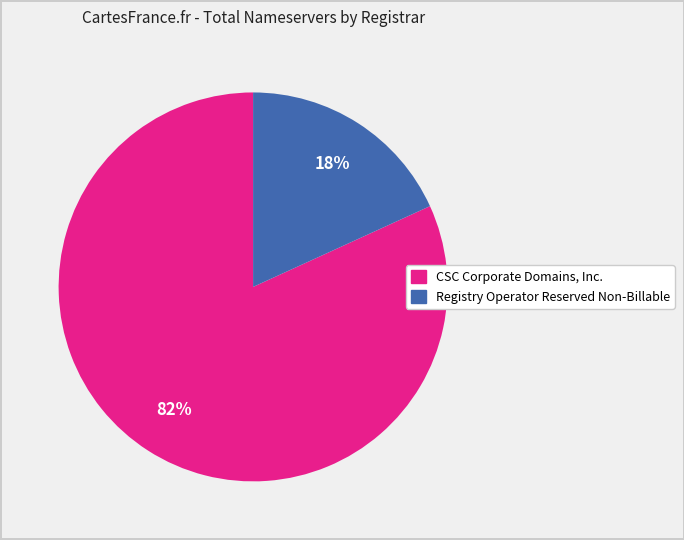

To the nearest percent, what is the average slice percentage?

50%